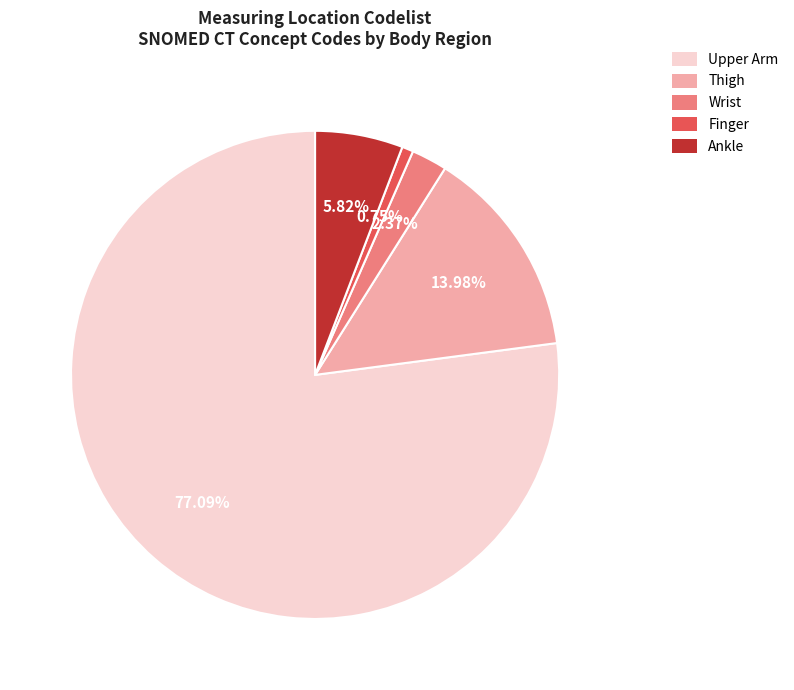

Is there a majority slice in this chart?

Yes